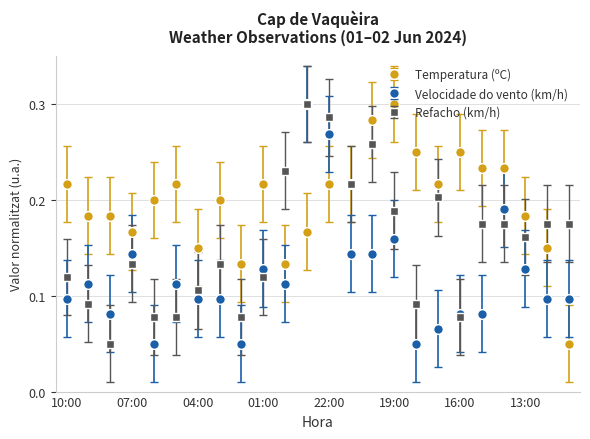

Count the number of categories in the chart.

24